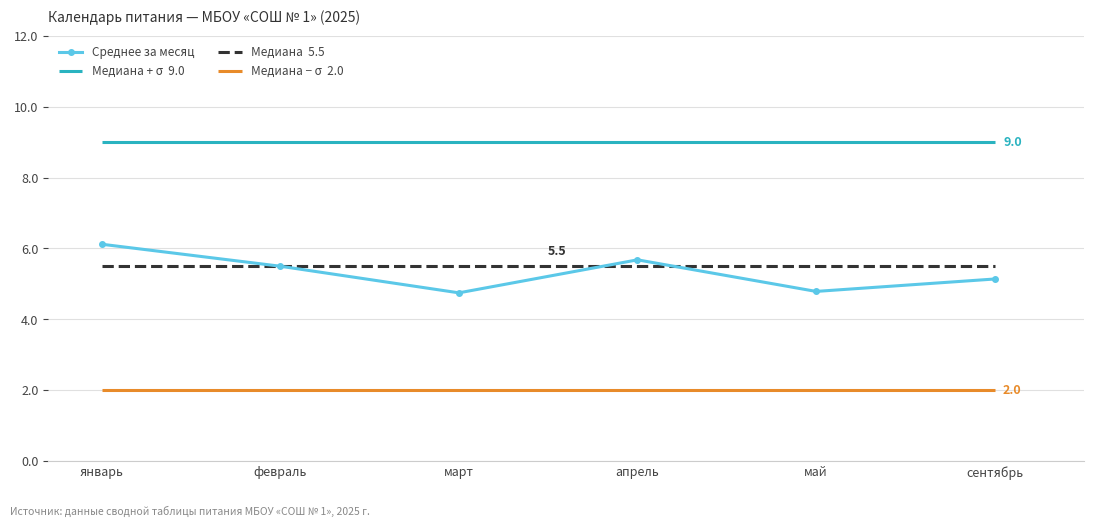

Between март and май, which is larger?

май